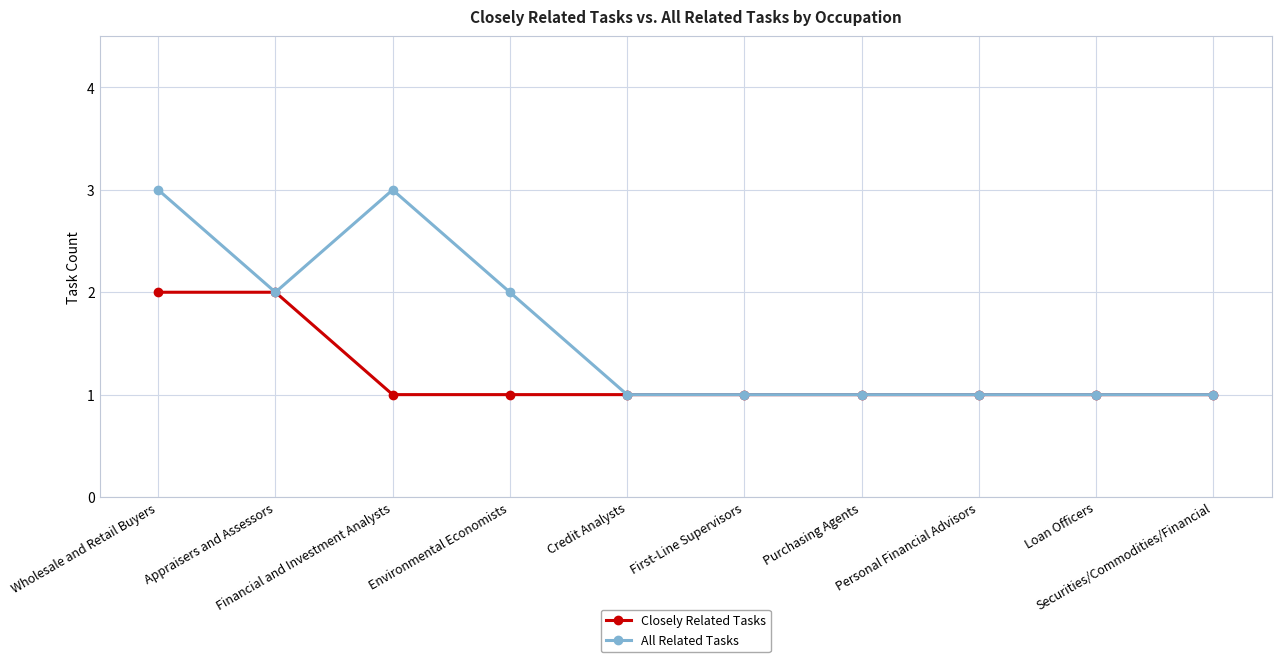

Reading left to right, extract all data points from this chart.

Closely Related Tasks: 2	2	1	1	1	1	1	1	1	1
All Related Tasks: 3	2	3	2	1	1	1	1	1	1